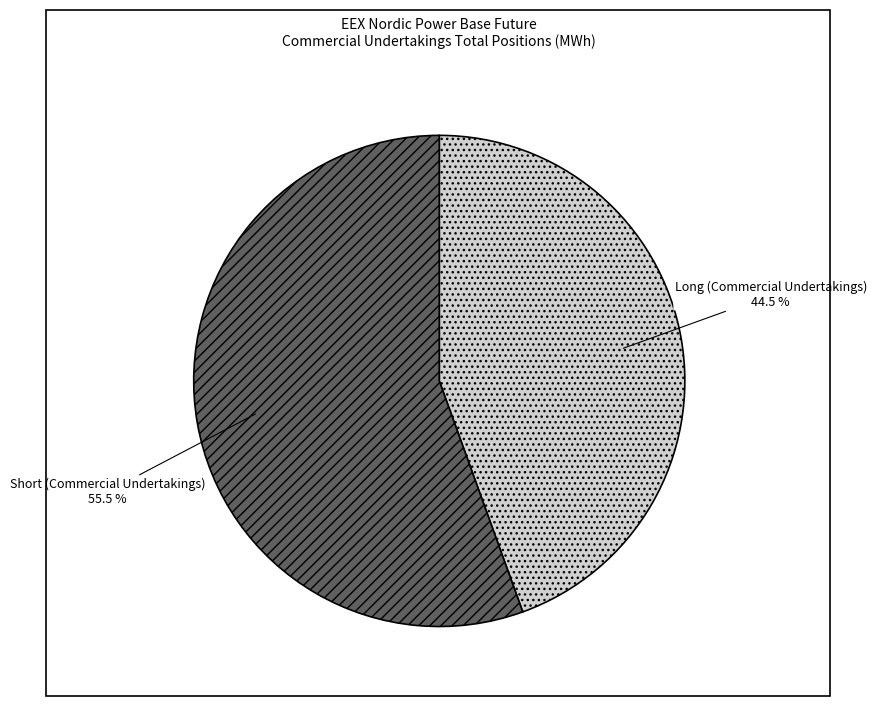

What is the ratio of the value at Short (Commercial Undertakings) to the value at Long (Commercial Undertakings)?

1.2